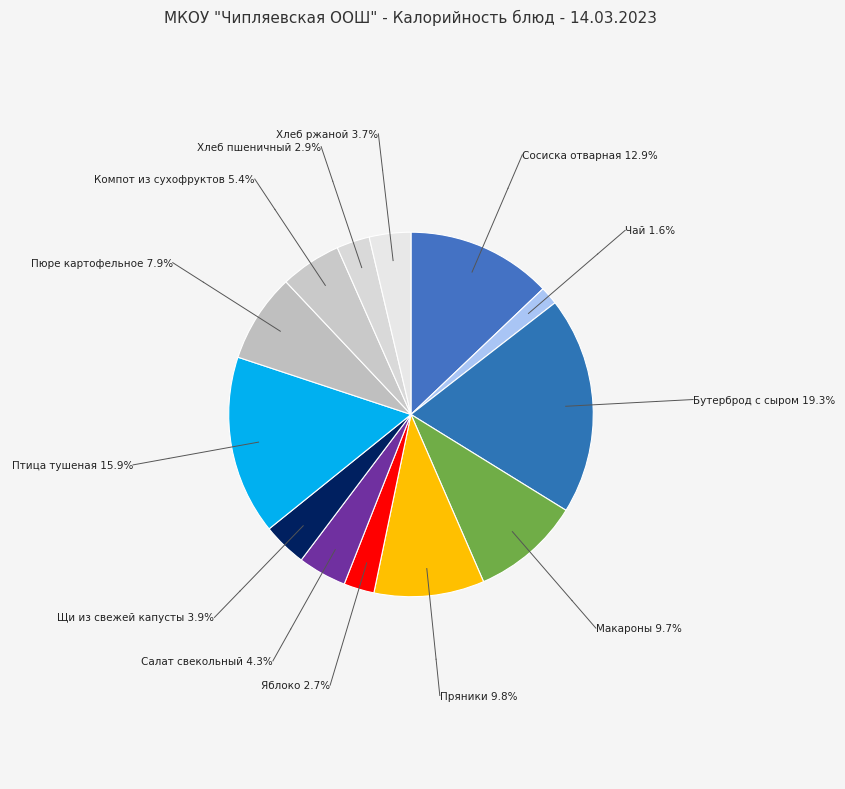

Is there a majority slice in this chart?

No